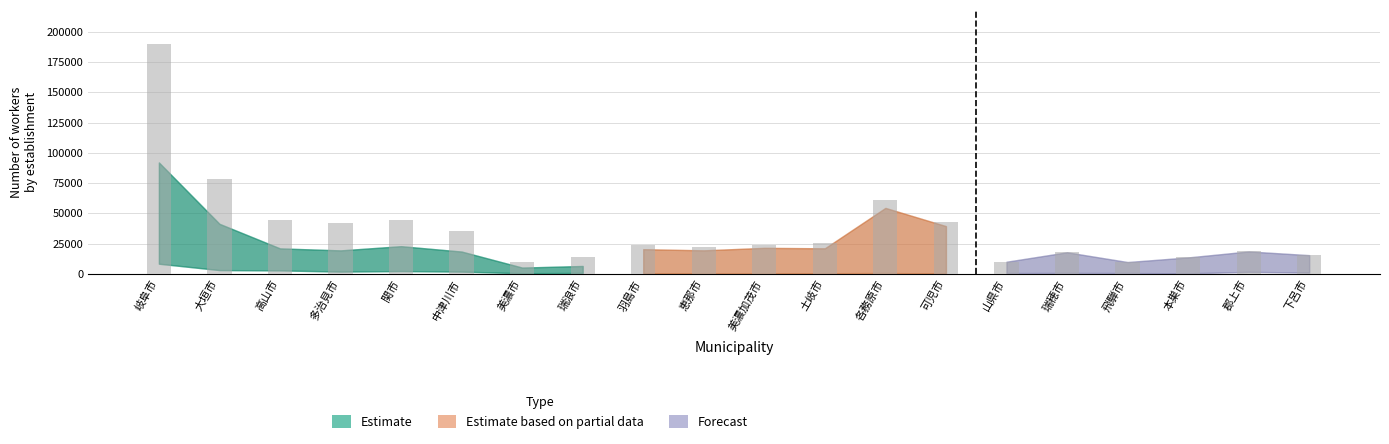

How many distinct data groups are displayed?

1